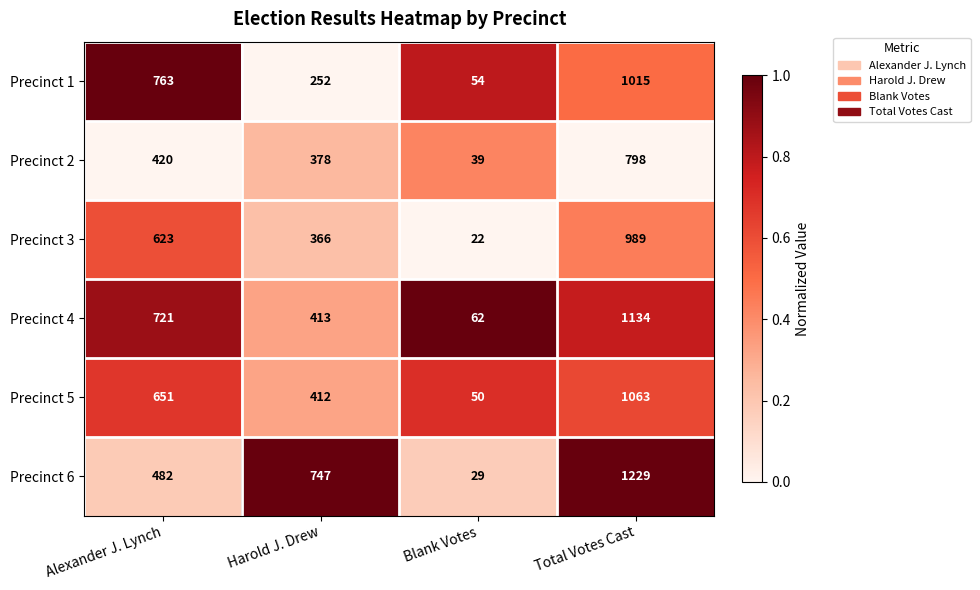

What is the difference between the highest and lowest values at Blank Votes?

40